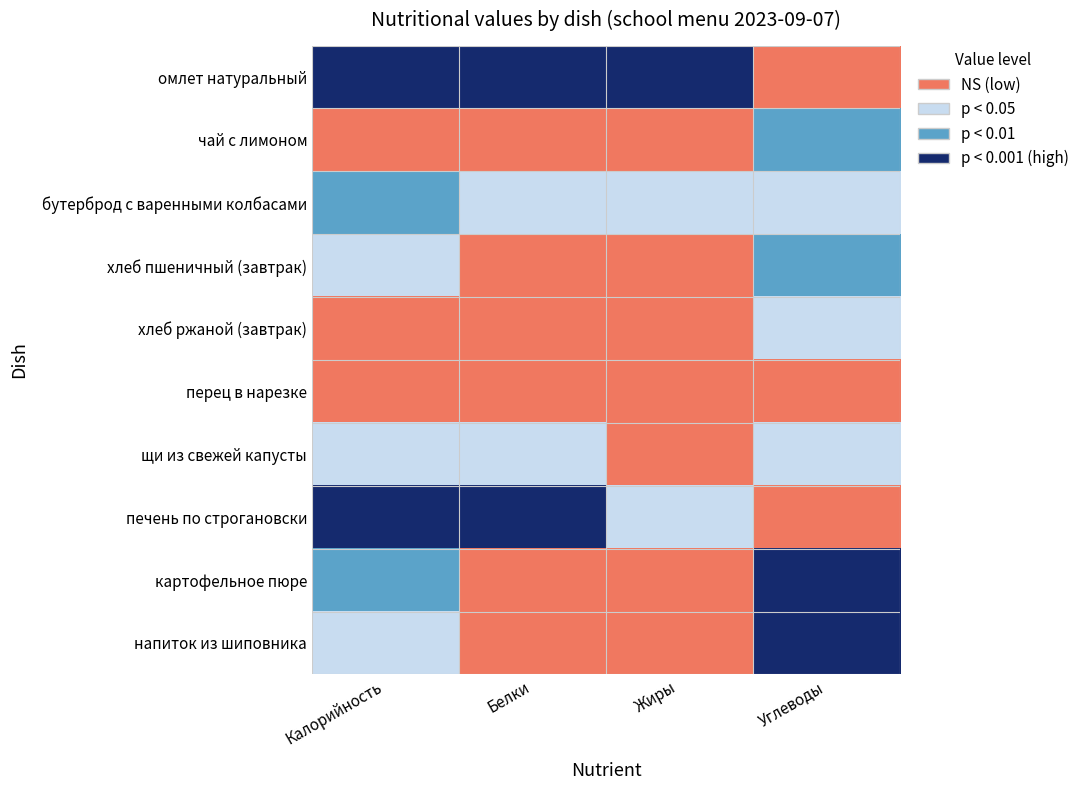

Reading left to right, extract all data points from this chart.

омлет натуральный: Калорийность=3	Белки=3	Жиры=3	Углеводы=0
чай с лимоном: Калорийность=0	Белки=0	Жиры=0	Углеводы=2
бутерброд с варенными колбасами: Калорийность=2	Белки=1	Жиры=1	Углеводы=1
хлеб пшеничный (завтрак): Калорийность=1	Белки=0	Жиры=0	Углеводы=2
хлеб ржаной (завтрак): Калорийность=0	Белки=0	Жиры=0	Углеводы=1
перец в нарезке: Калорийность=0	Белки=0	Жиры=0	Углеводы=0
щи из свежей капусты: Калорийность=1	Белки=1	Жиры=0	Углеводы=1
печень по строгановски: Калорийность=3	Белки=3	Жиры=1	Углеводы=0
картофельное пюре: Калорийность=2	Белки=0	Жиры=0	Углеводы=3
напиток из шиповника: Калорийность=1	Белки=0	Жиры=0	Углеводы=3